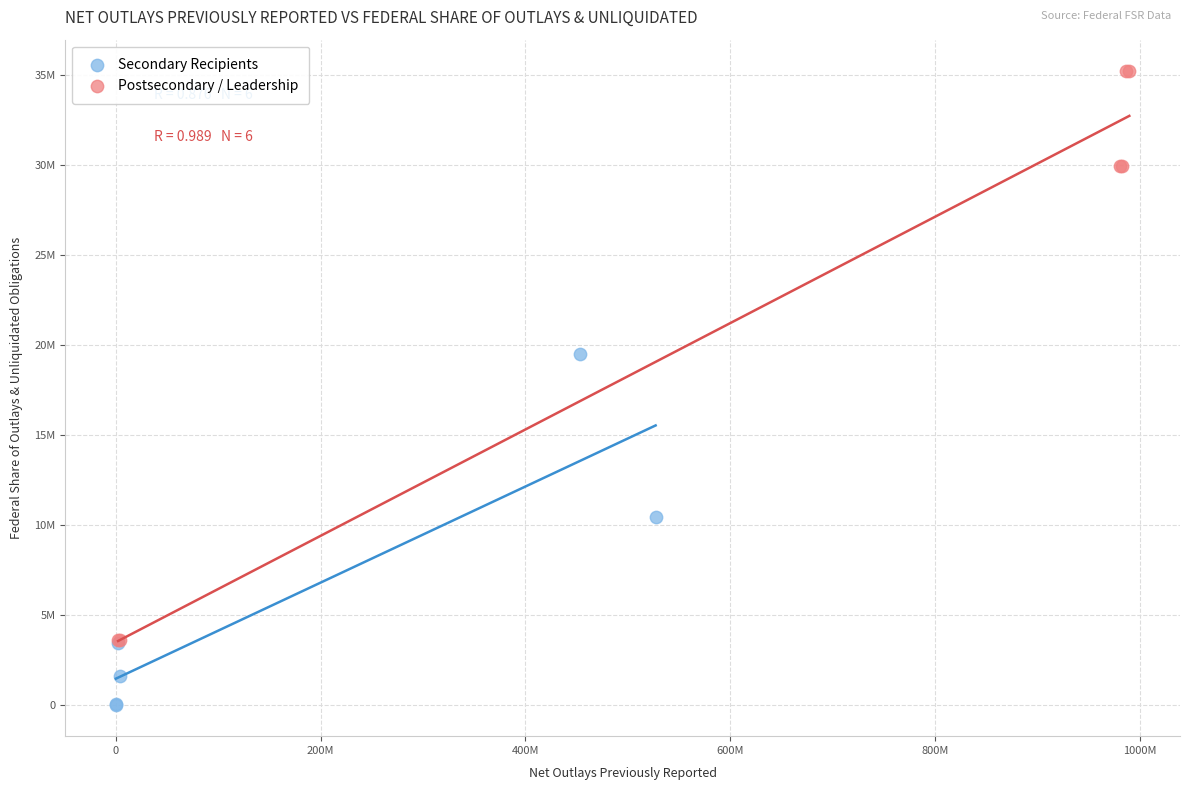

What are all the series names shown in the legend?

Secondary Recipients, Postsecondary / Leadership